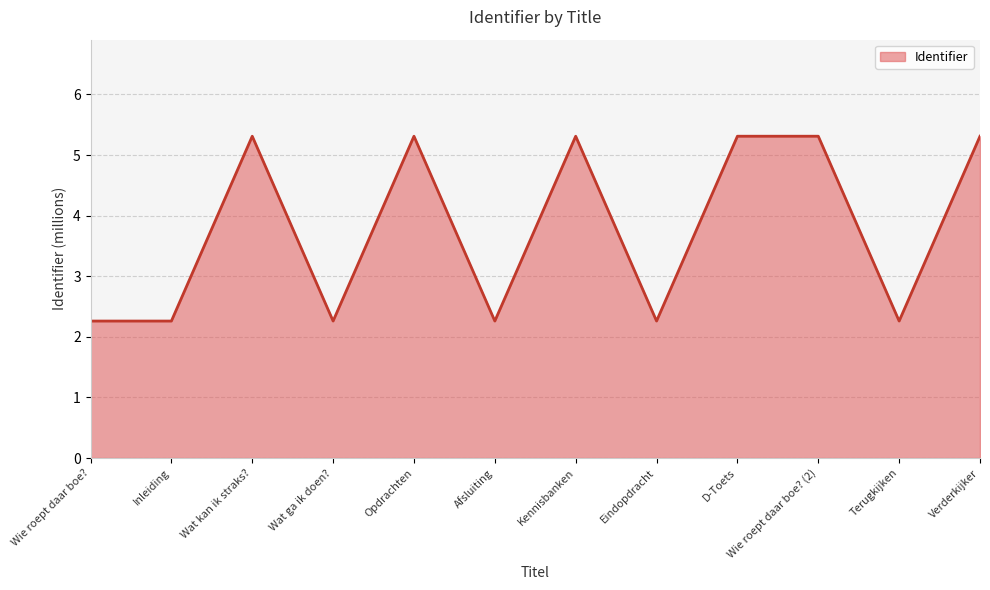

Reading left to right, extract all data points from this chart.

2.3	2.3	5.3	2.3	5.3	2.3	5.3	2.3	5.3	5.3	2.3	5.3